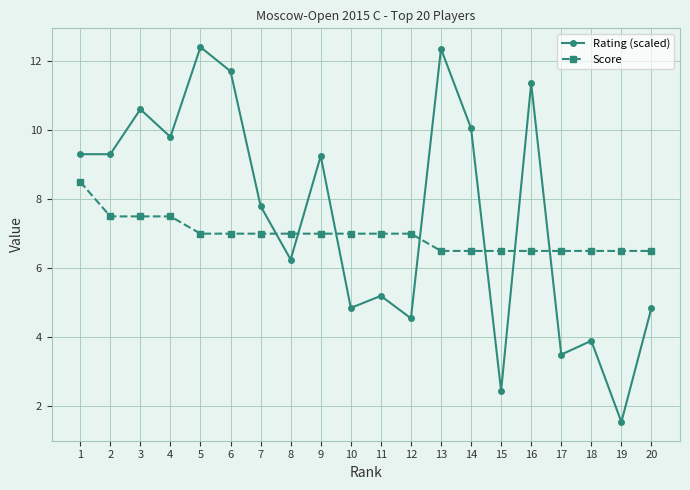

What is the total value across all series at 12?

11.6